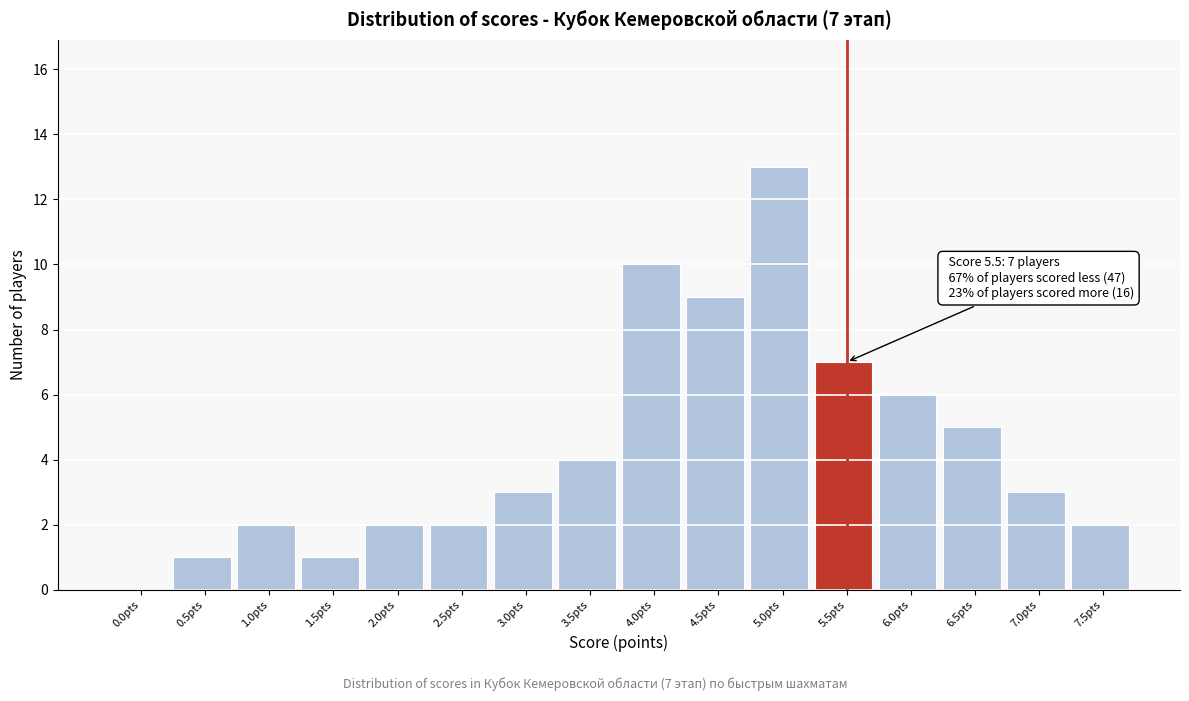

Reading left to right, list all the values displayed in this chart.

0.0pts=0	0.5pts=1	1.0pts=2	1.5pts=1	2.0pts=2	2.5pts=2	3.0pts=3	3.5pts=4	4.0pts=10	4.5pts=9	5.0pts=13	5.5pts=7	6.0pts=6	6.5pts=5	7.0pts=3	7.5pts=2